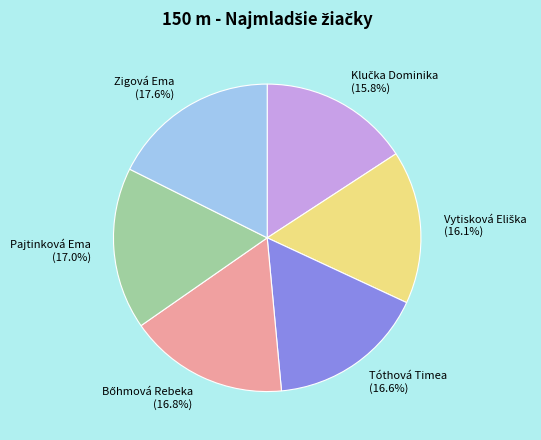

What portion of the pie excludes Tóthová Timea (16.6%)?

83.4%